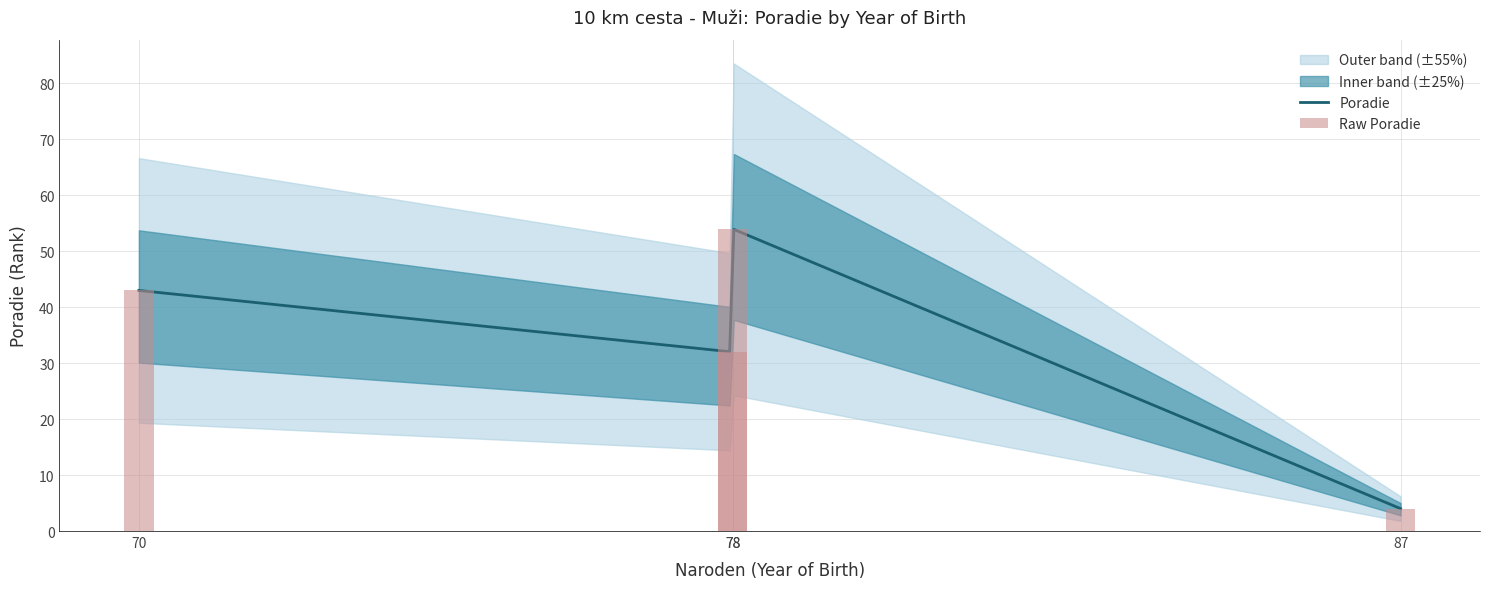

Count the values in the range 32 to 54.

3